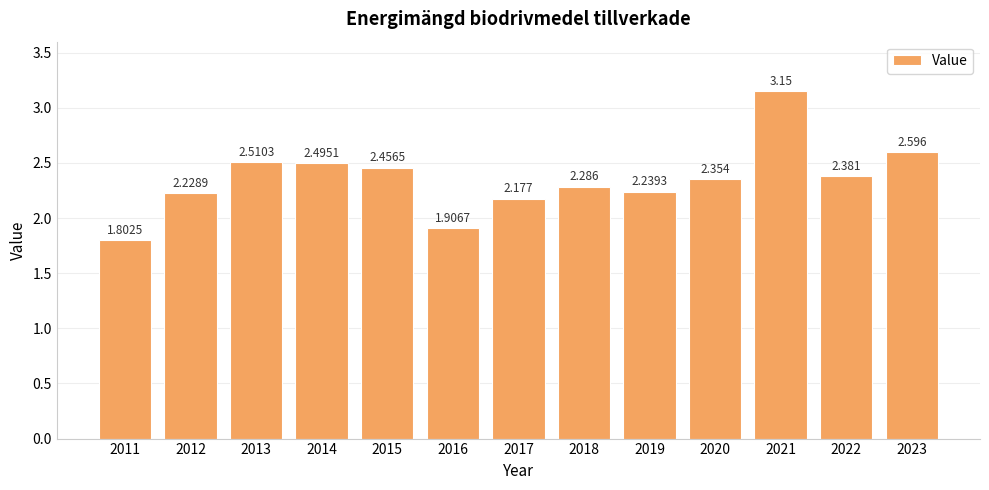

Is it true that the value at 2023 is 2.6?

True